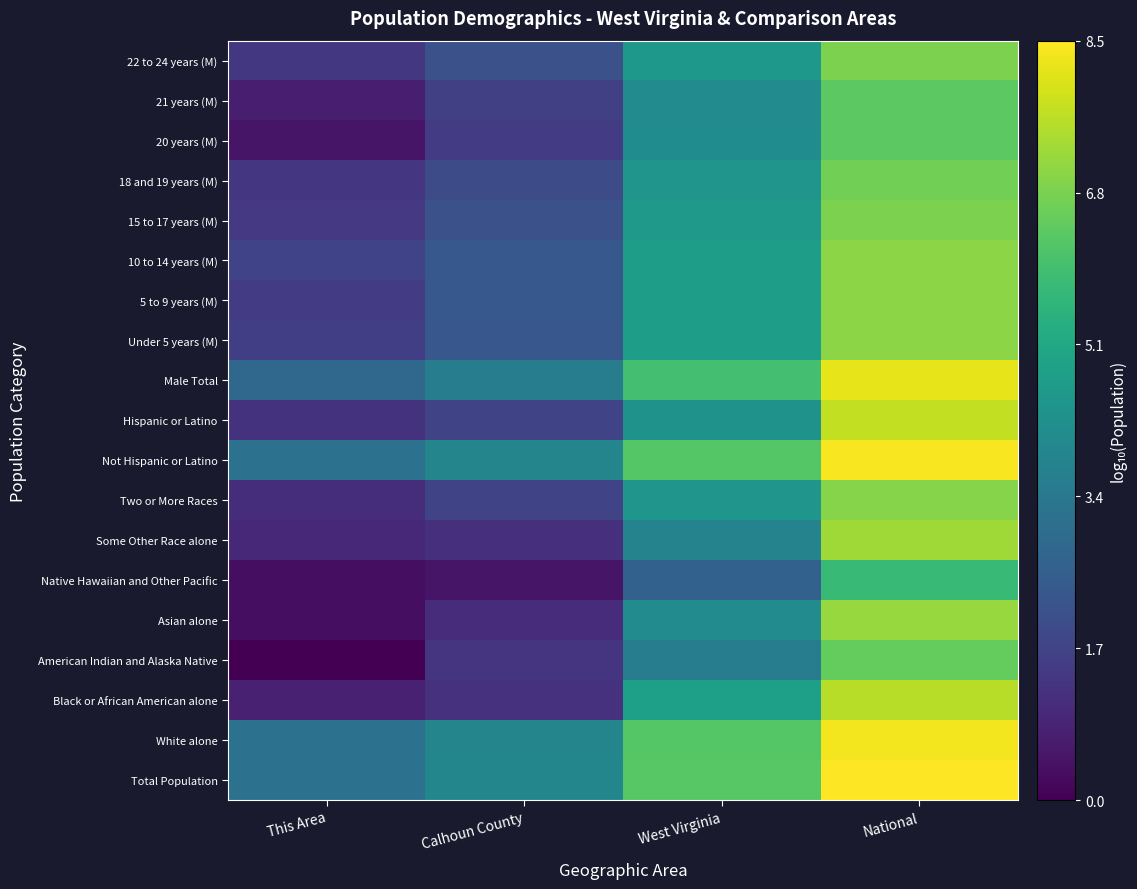

What is the spread (max minus min) of values at National?

2.8